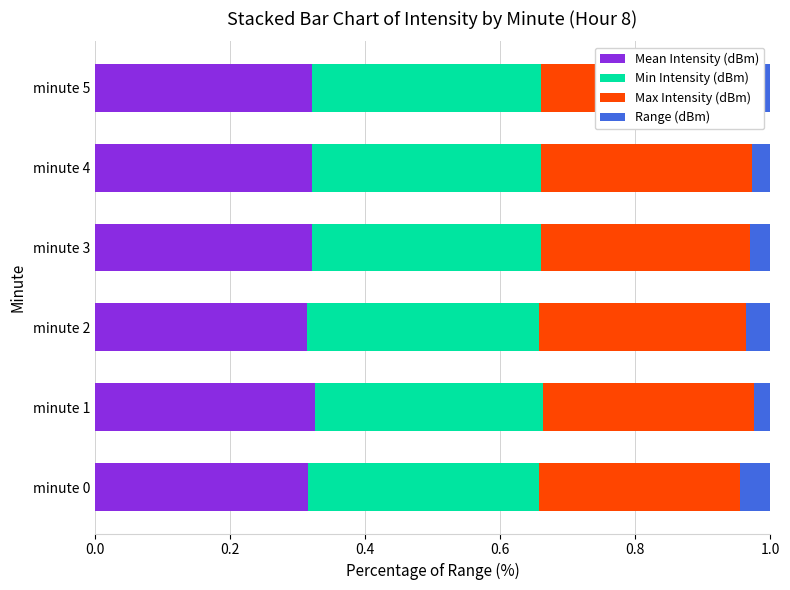

Is it true that Mean Intensity (dBm) equals 0.2 at minute 3?

False